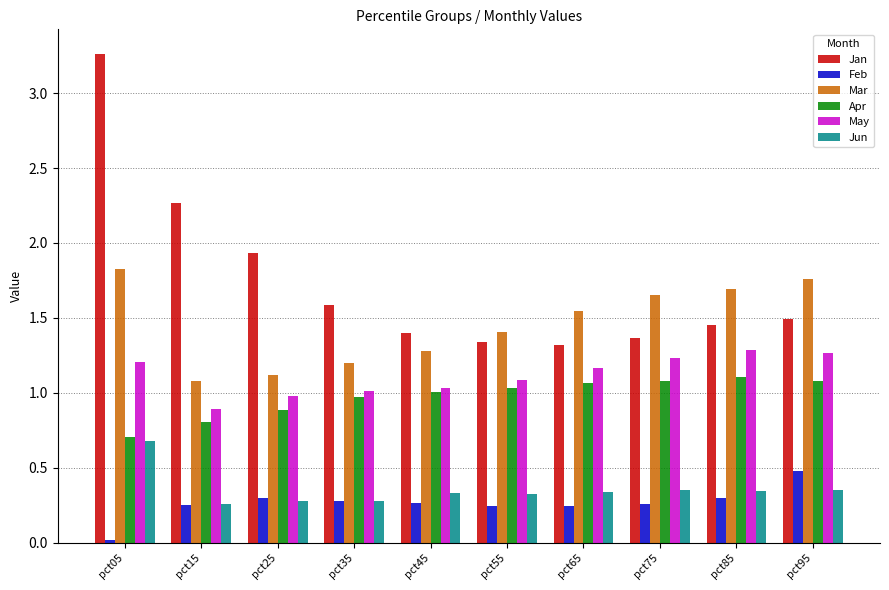

Which label corresponds to the smallest value in the chart?

pct05